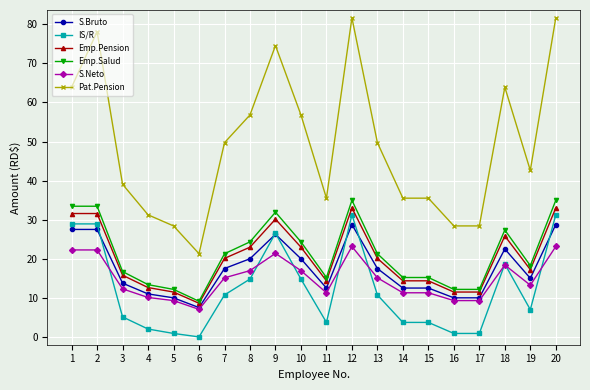

True or false: Emp.Pension has more than 2 points higher than both neighbors.

True